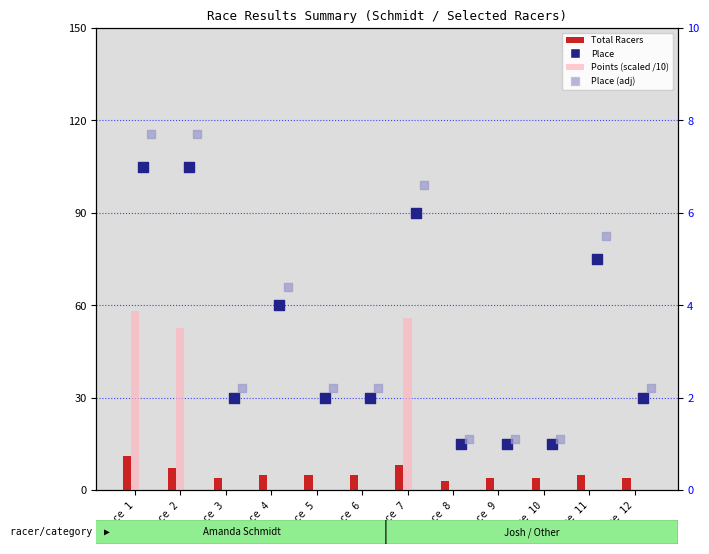

Is the value of Points (scaled /10) at Race 8 greater than the value of Total Racers at Race 1?

No